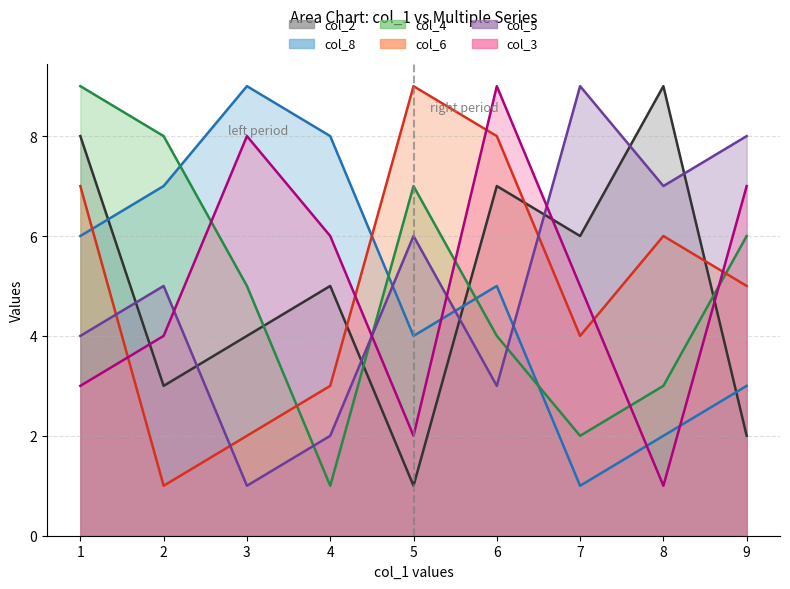

What is the highest value of the col_6 series?

9